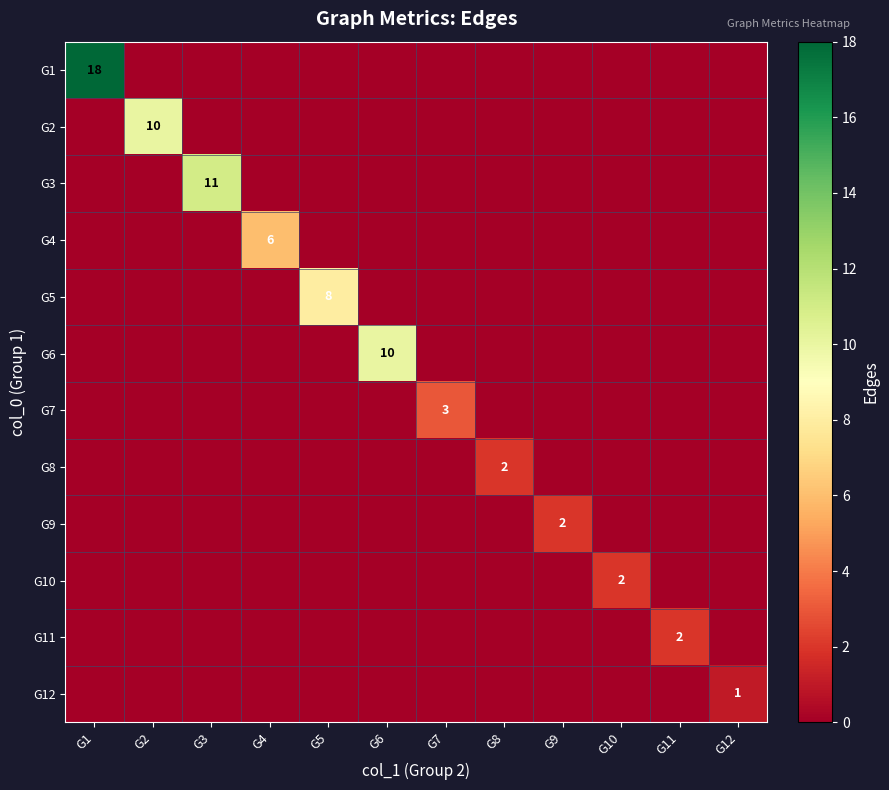

How many series are shown in this chart?

12